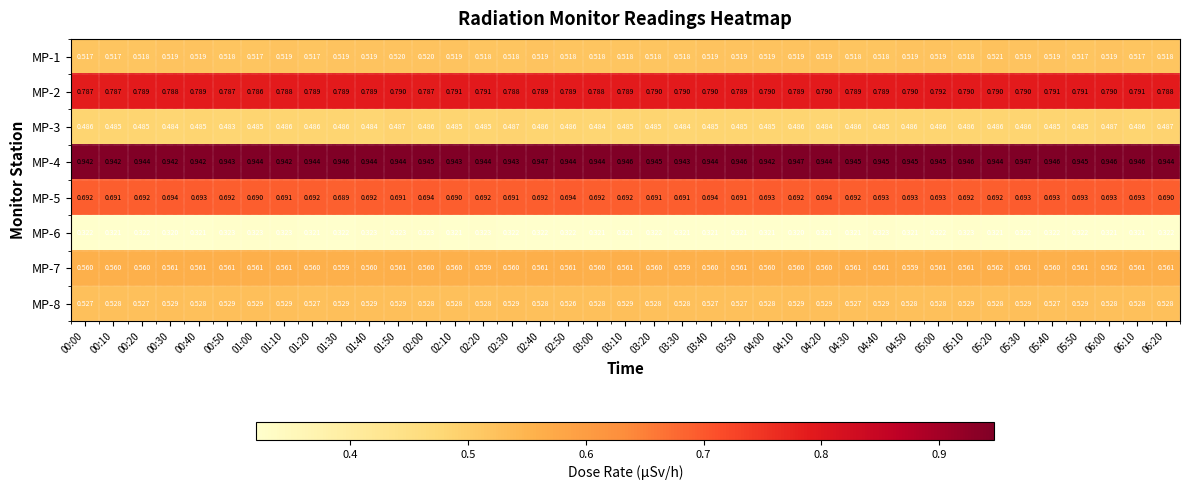

Is the value of MP-7 at 01:30 greater than the value of MP-5 at 01:30?

No